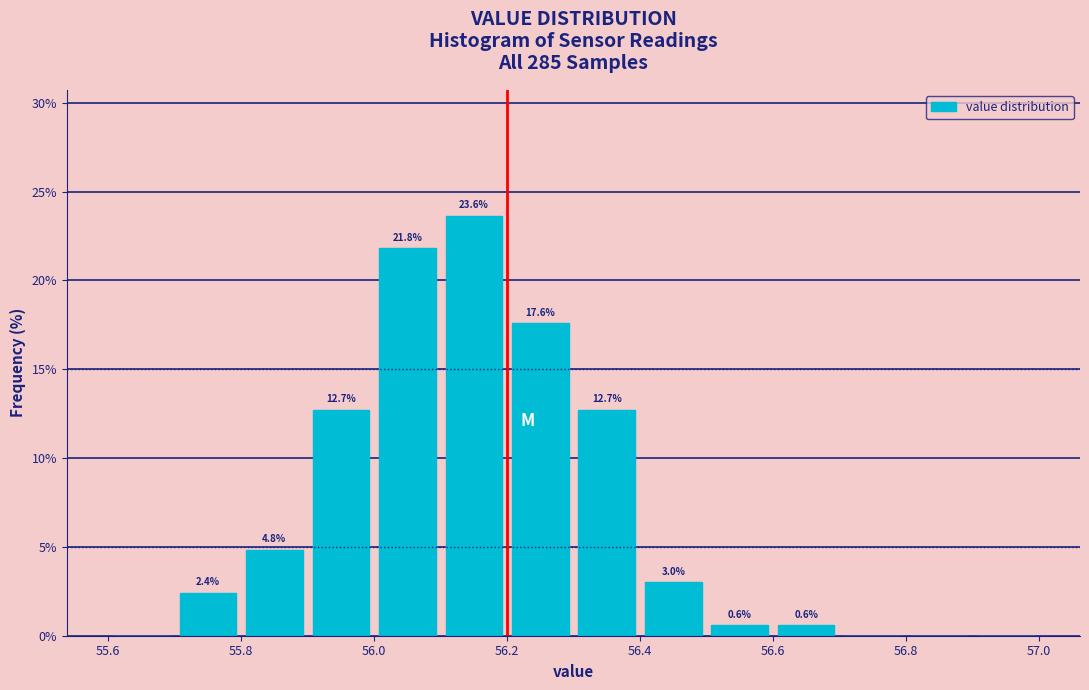

Which range on the x-axis has the tallest bar?

56.1 to 56.2